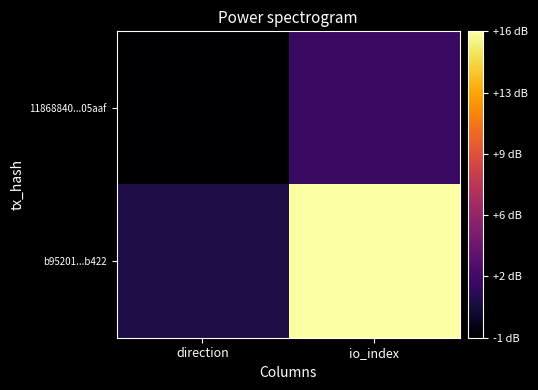

Reading right to left, what are all the values shown in this chart?

11868840...05aaf: io_index=2	direction=-1
b95201...b422: io_index=16	direction=1